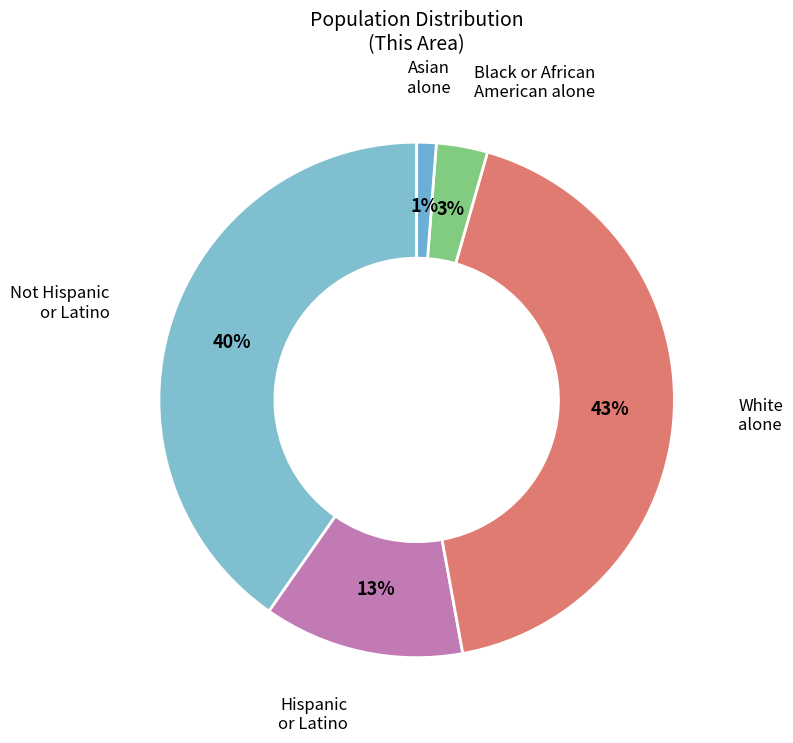

What is the ratio of the value at White alone to the value at Not Hispanic or Latino?

1.1